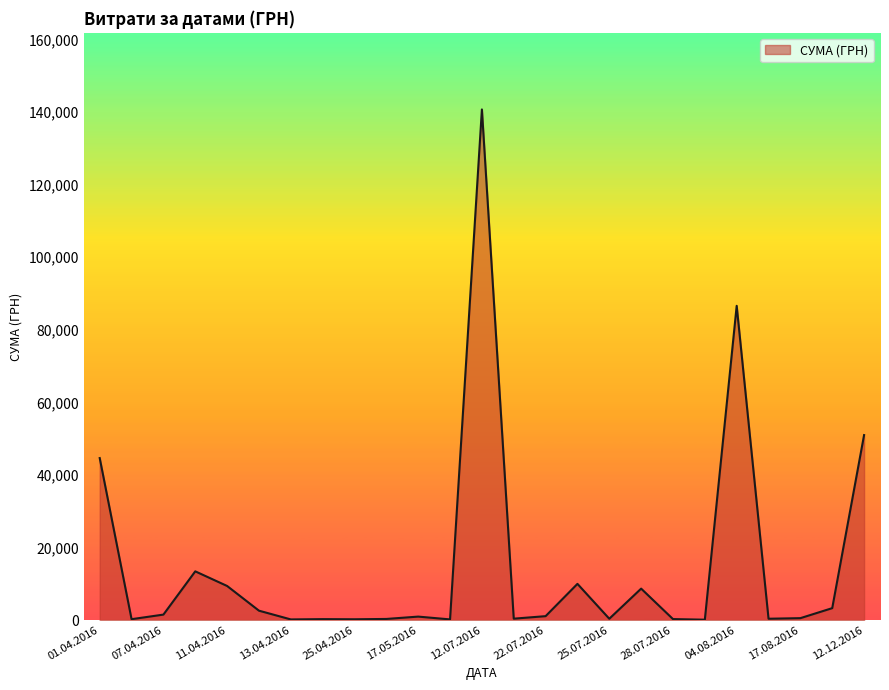

How many categories are shown in the chart?

25